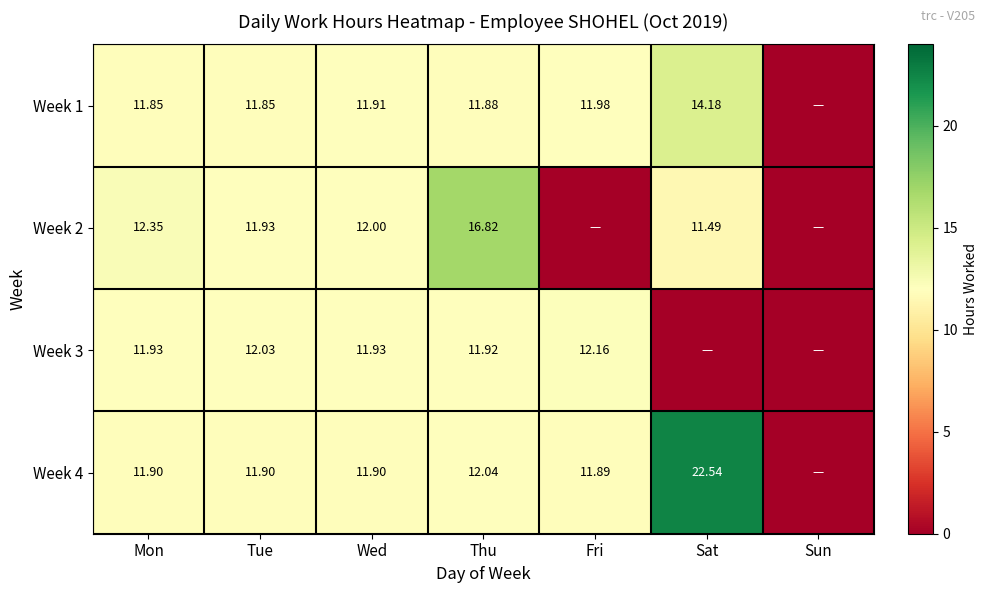

At how many categories does at least one series exceed 17?

1